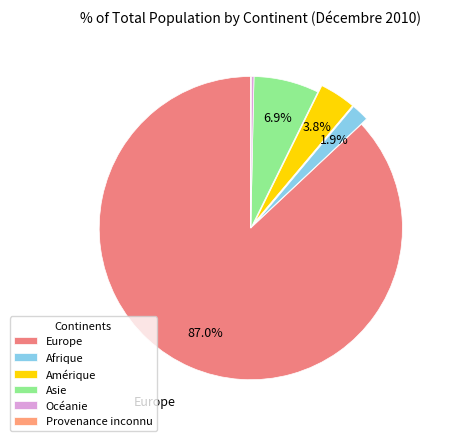

How many segments does this pie chart have?

6